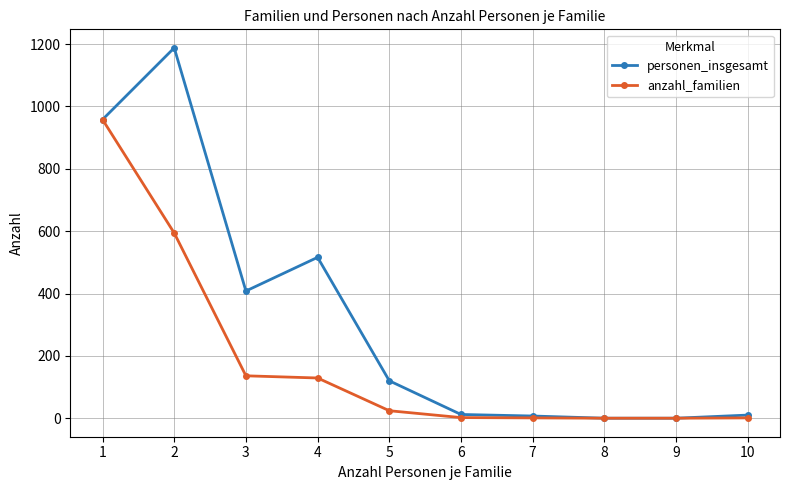

True or false: anzahl_familien has more than 2 points higher than both neighbors.

False